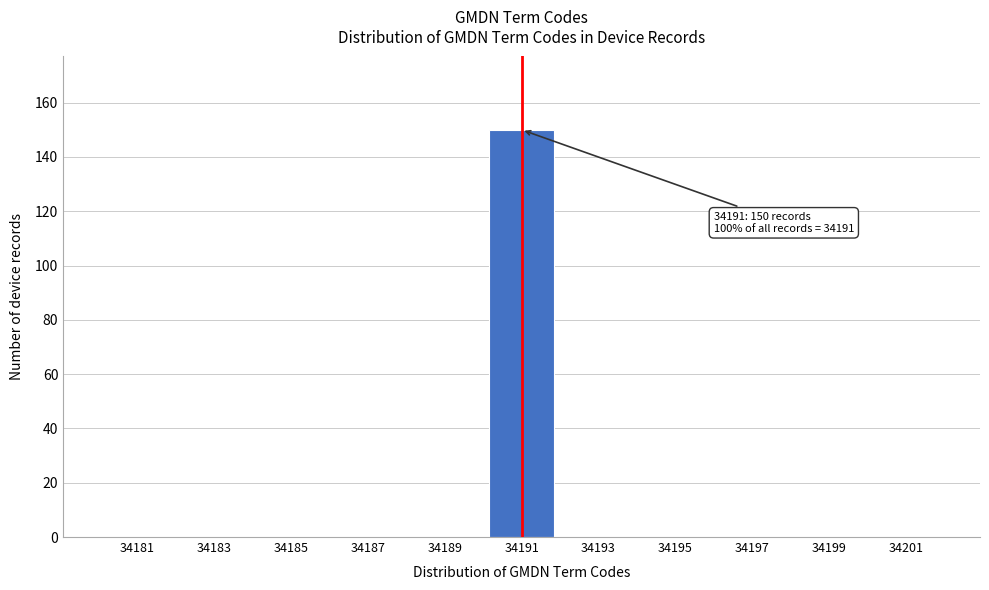

What is the approximate value at 34191?

150